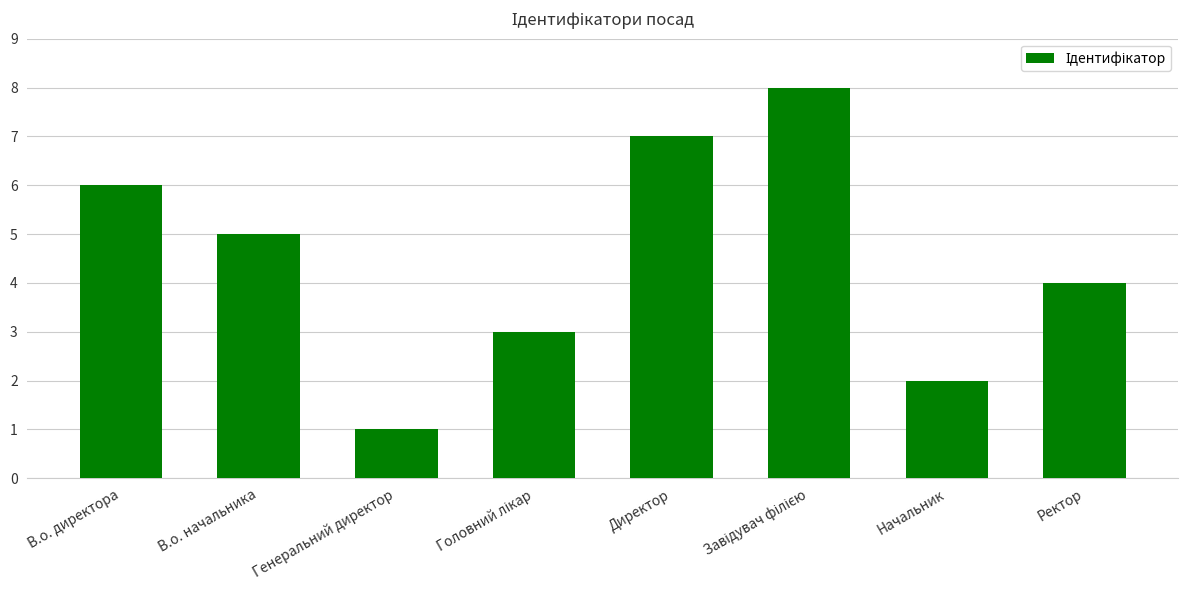

Reading left to right, what are all the values shown in this chart?

6	5	1	3	7	8	2	4